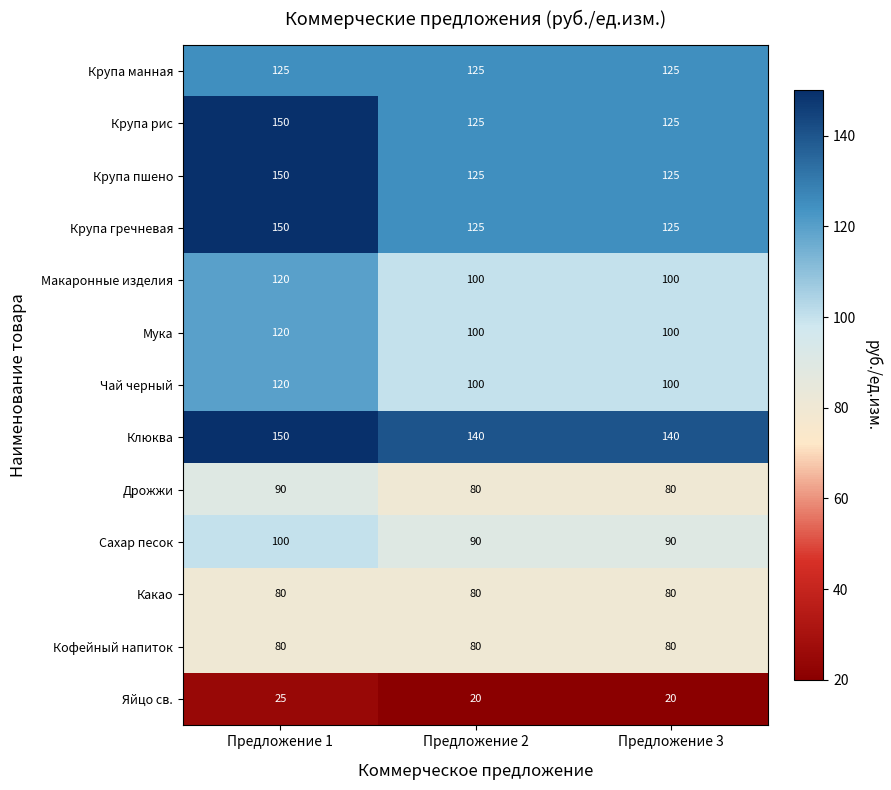

At which category is the sum across all series the highest?

Предложение 1